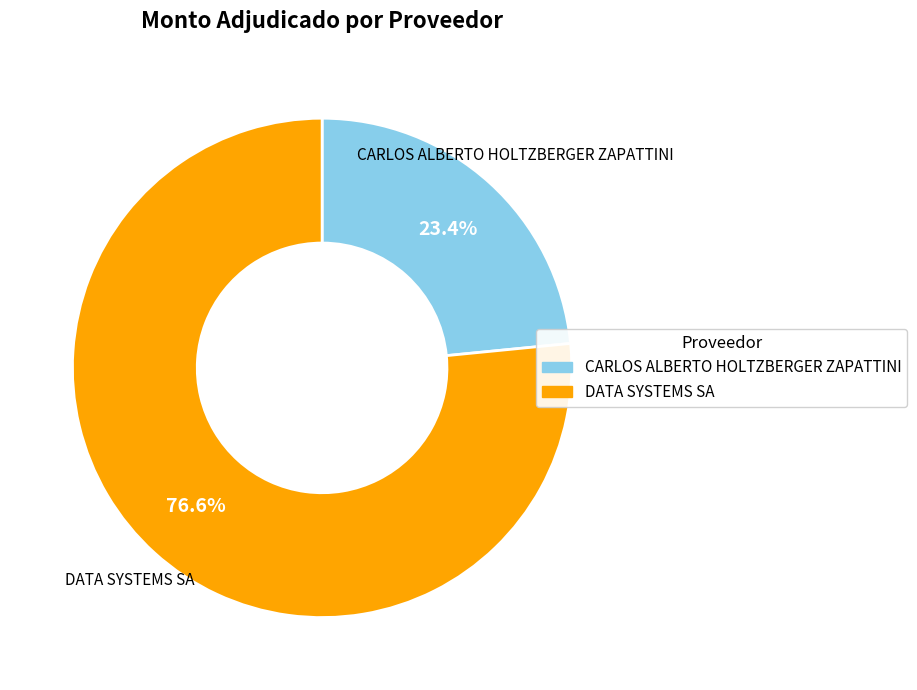

Is CARLOS ALBERTO HOLTZBERGER ZAPATTINI the majority of the pie?

No